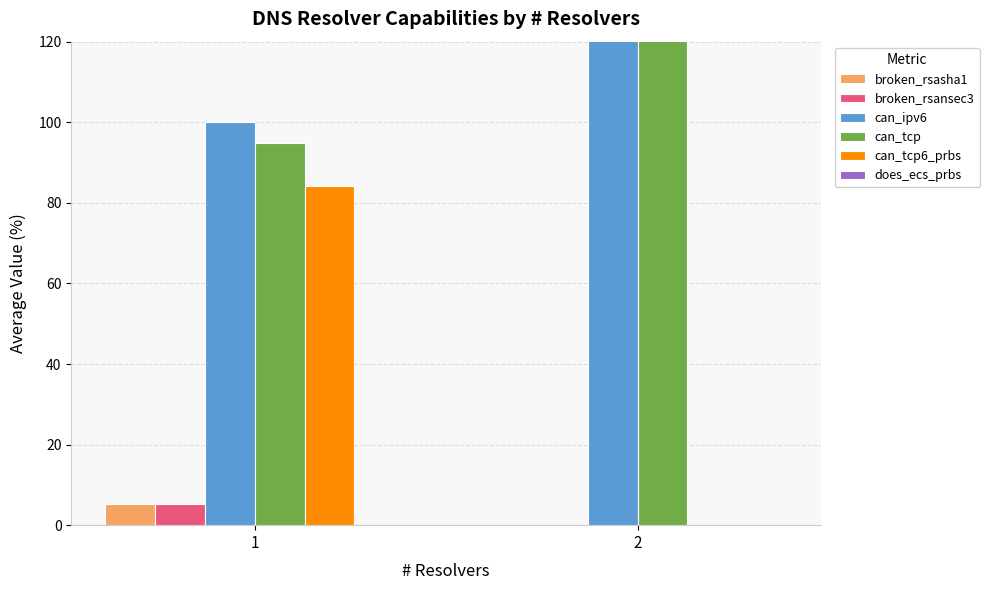

Are the bars grouped side by side (vs. stacked)?

Yes